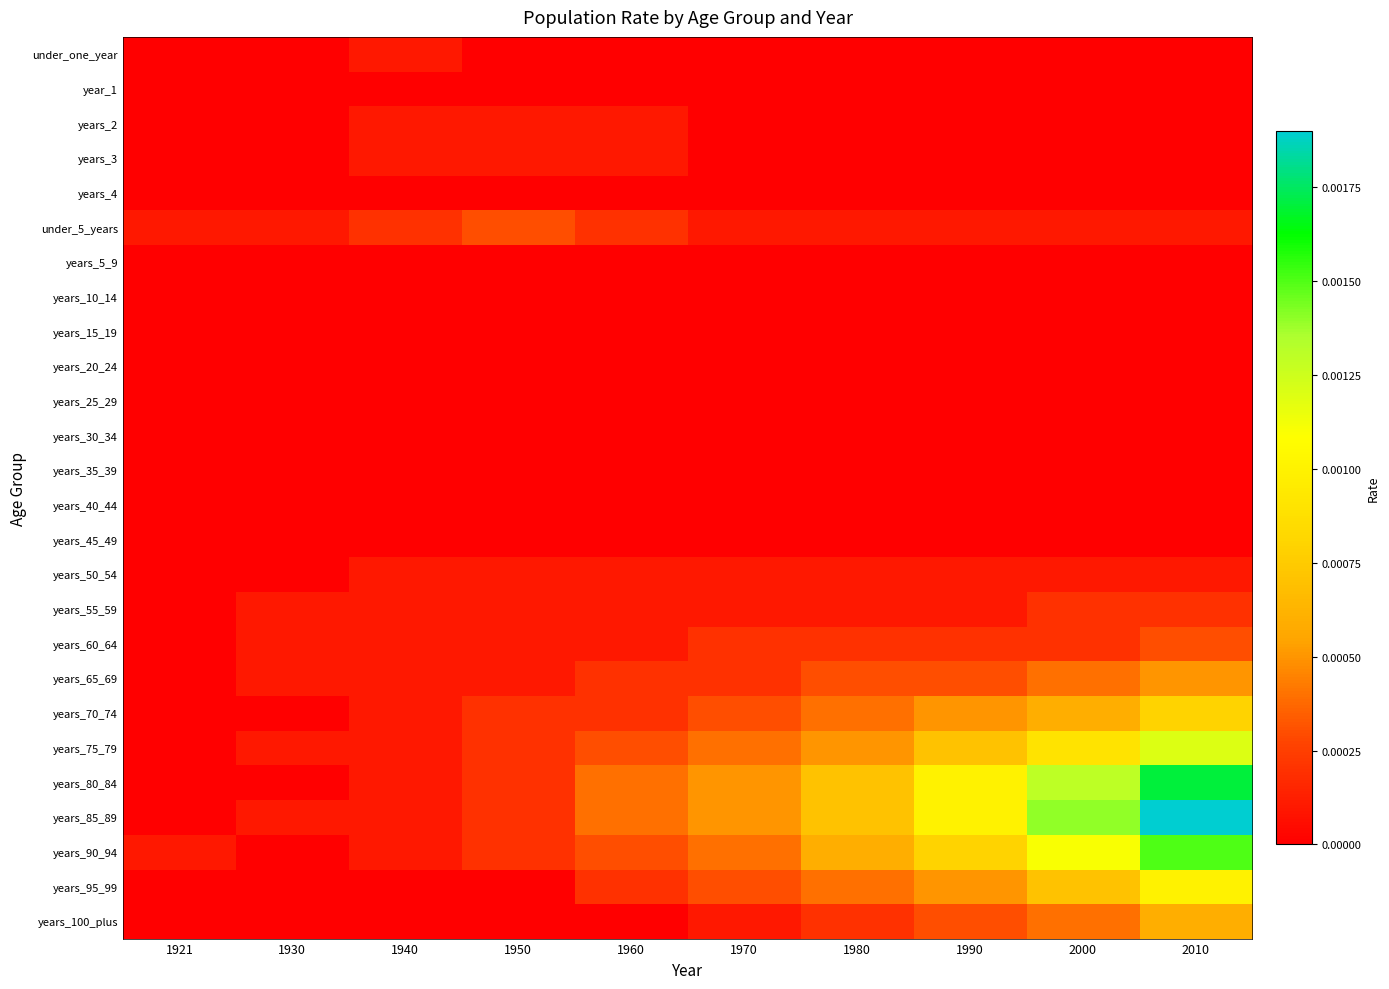

Which series changed the most between 1940 and 1990?

years_80_84